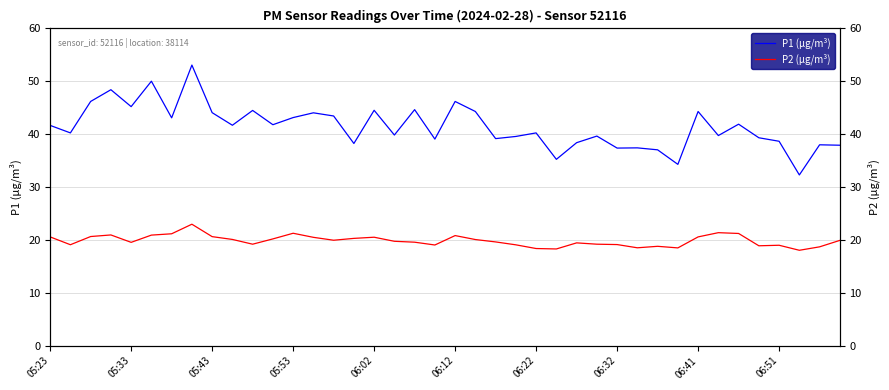

Reading right to left, extract all data points from this chart.

P1 (µg/m³): 37.9	38.0	32.3	38.7	39.3	41.9	39.8	44.3	34.3	37.0	37.4	37.4	39.6	38.4	35.2	40.2	39.6	39.2	44.3	46.2	39.1	44.6	39.9	44.5	38.2	43.5	44.0	43.1	41.8	44.5	41.7	44.1	53.1	43.1	50.0	45.2	48.4	46.2	40.2	41.7
P2 (µg/m³): 19.9	18.7	18.1	19.0	18.9	21.2	21.4	20.6	18.5	18.8	18.5	19.1	19.2	19.4	18.3	18.4	19.1	19.6	20.1	20.8	19.1	19.6	19.8	20.5	20.3	19.9	20.5	21.3	20.2	19.2	20.1	20.6	23.0	21.2	20.9	19.6	20.9	20.6	19.1	20.6